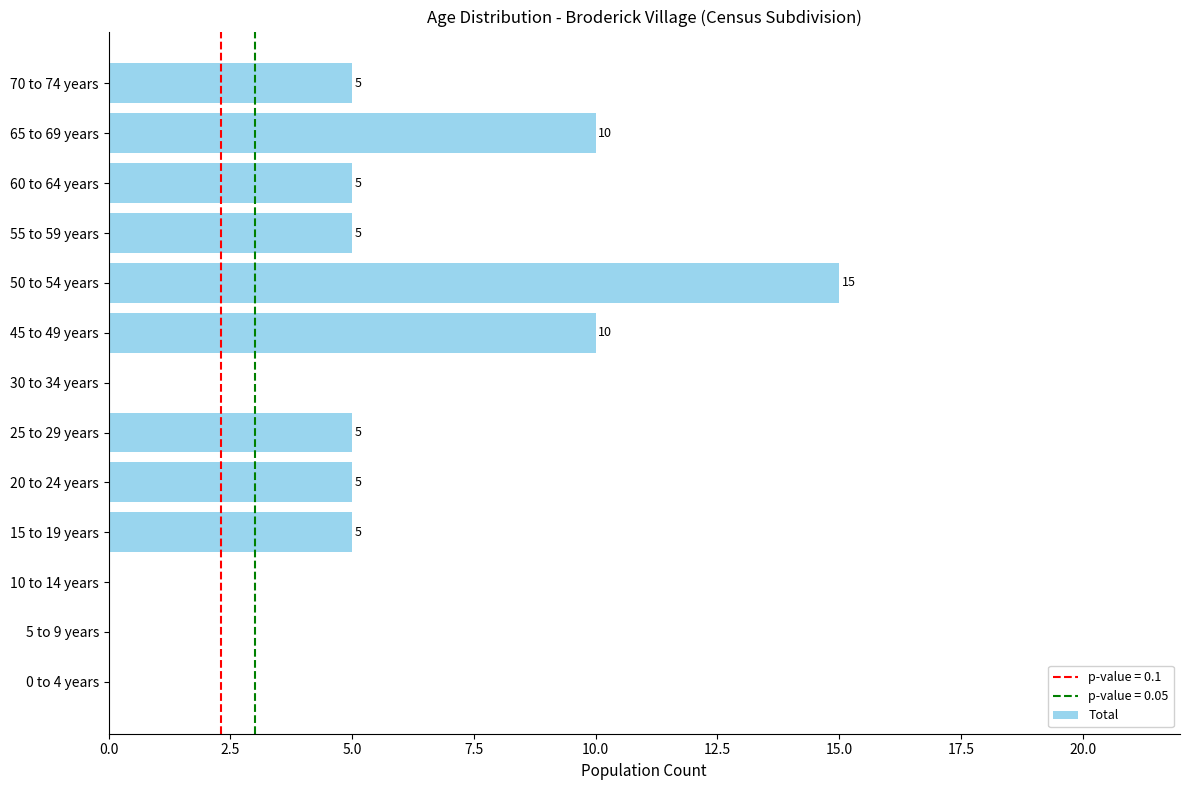

How many values are above zero?

9